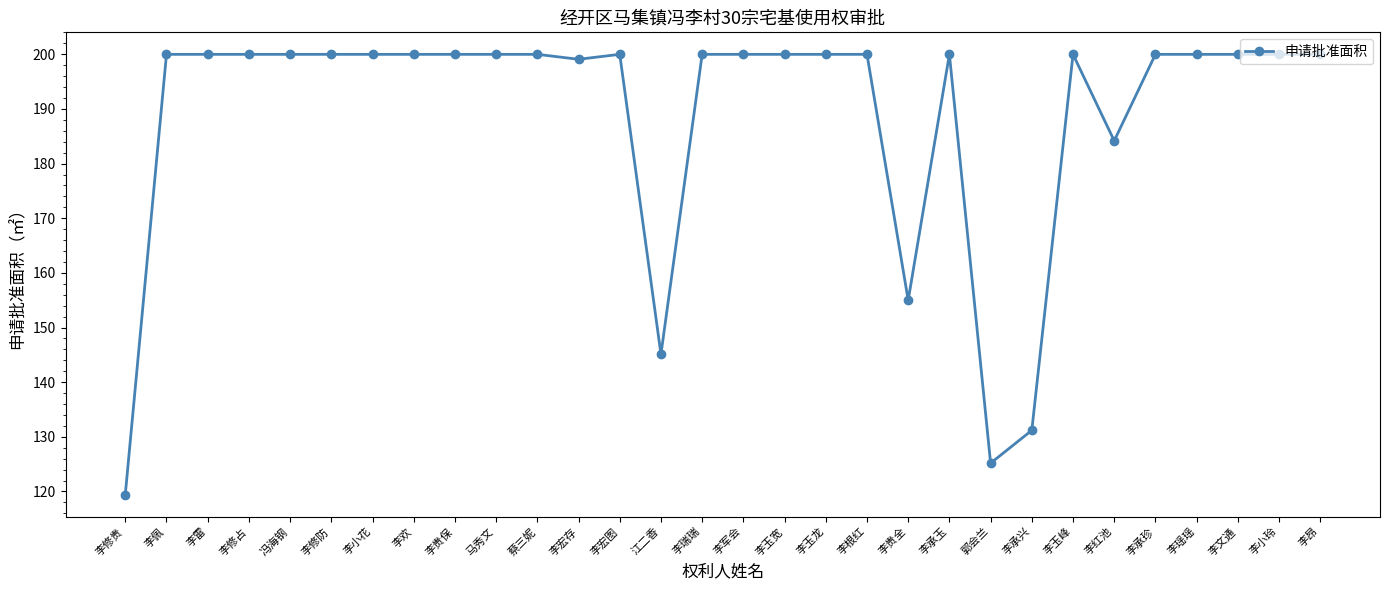

What is the approximate value at 郭会兰?

125.2